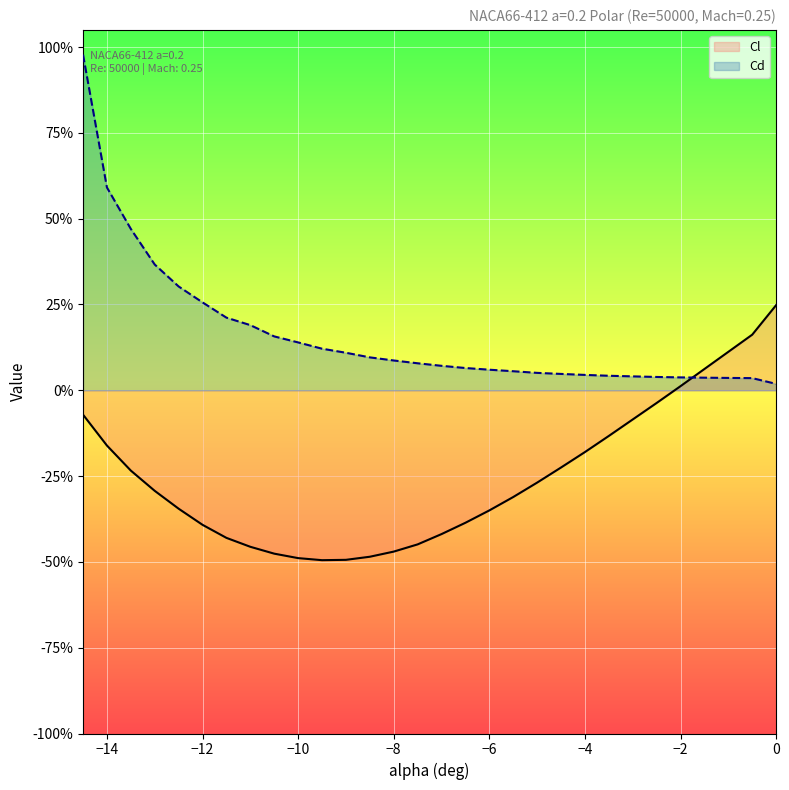

Does the chart display data point markers on the line(s)?

No